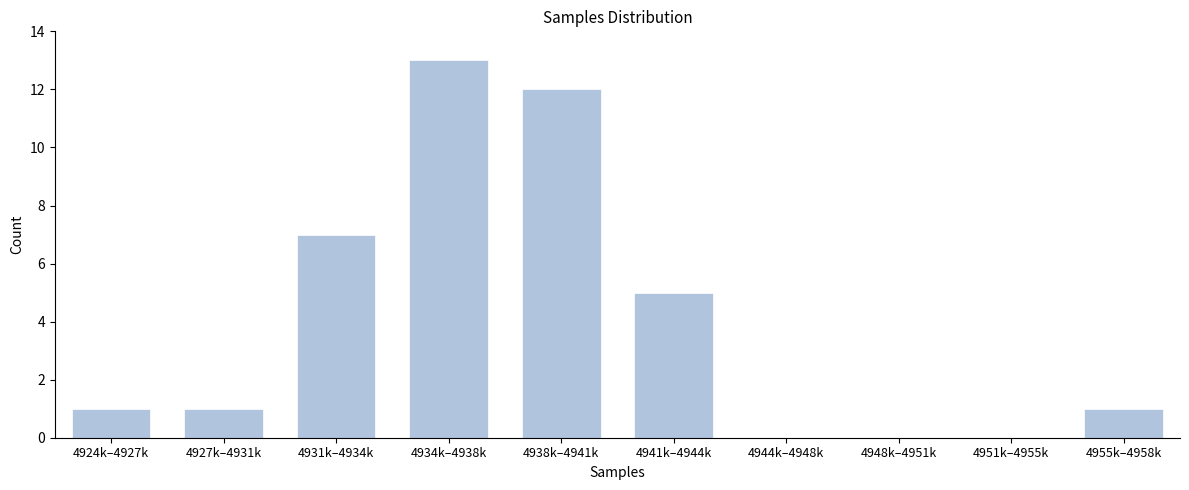

Reading left to right, what are all the values shown in this chart?

4924k–4927k=1	4927k–4931k=1	4931k–4934k=7	4934k–4938k=13	4938k–4941k=12	4941k–4944k=5	4944k–4948k=0	4948k–4951k=0	4951k–4955k=0	4955k–4958k=1